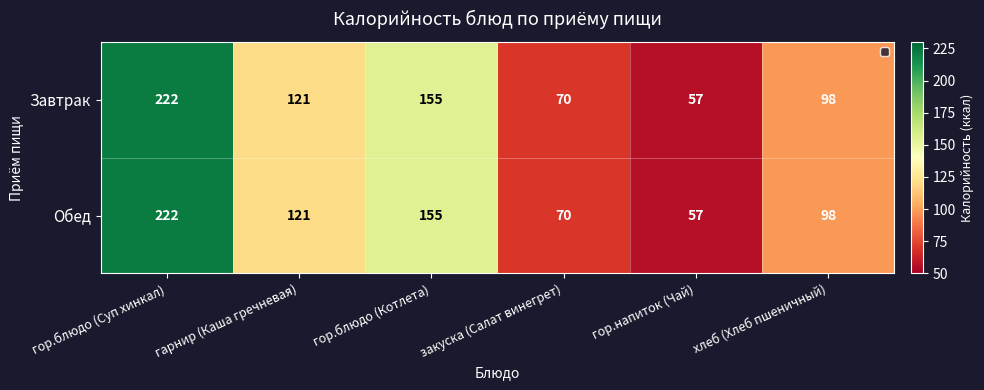

Where does the Завтрак series first go above 121?

гор.блюдо (Суп хинкал)